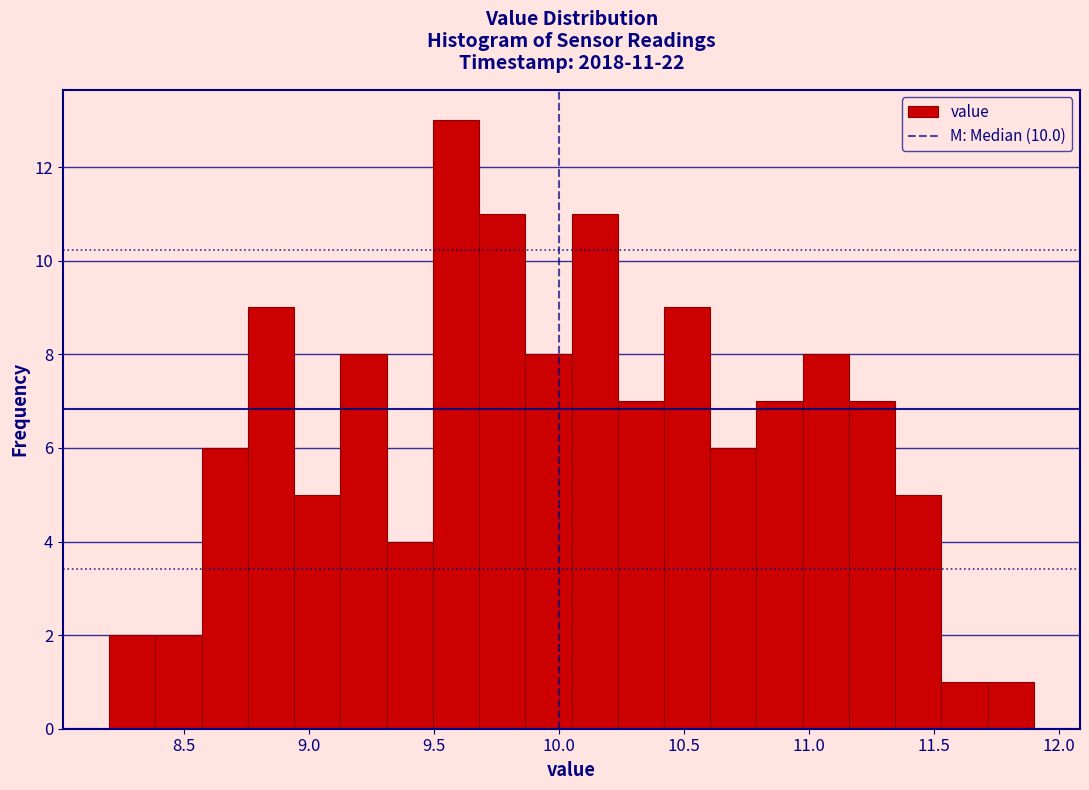

Around what value on the x-axis is the tallest bar? Give the approximate position of its centre, as read against the axis.

9.60